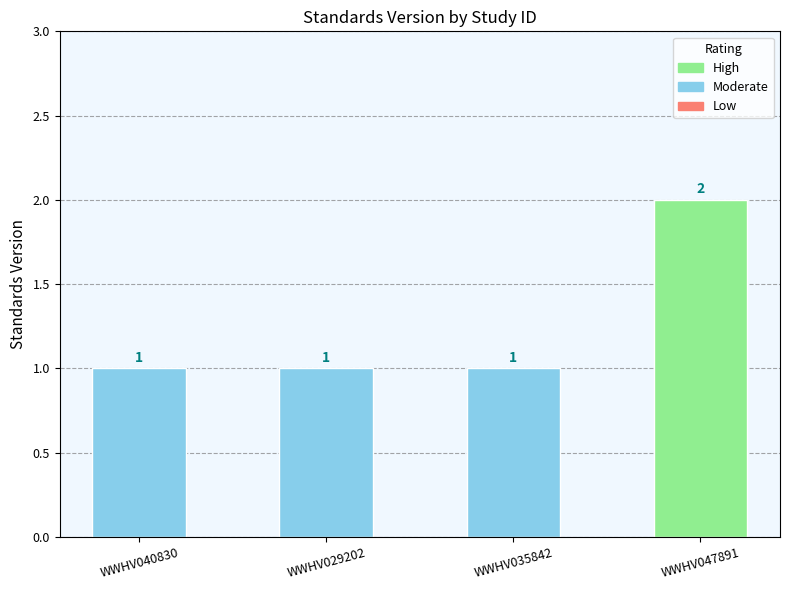

Reading left to right, list all the values displayed in this chart.

1	1	1	2